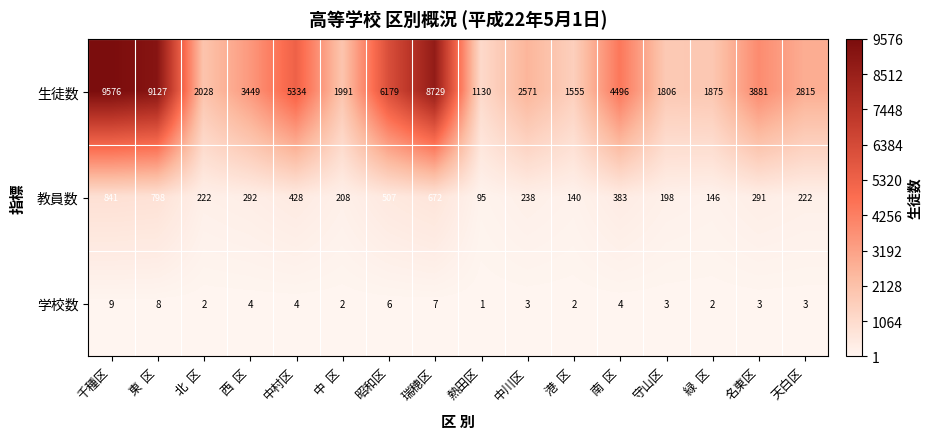

List the series in order of their peak value, lowest first.

学校数, 教員数, 生徒数